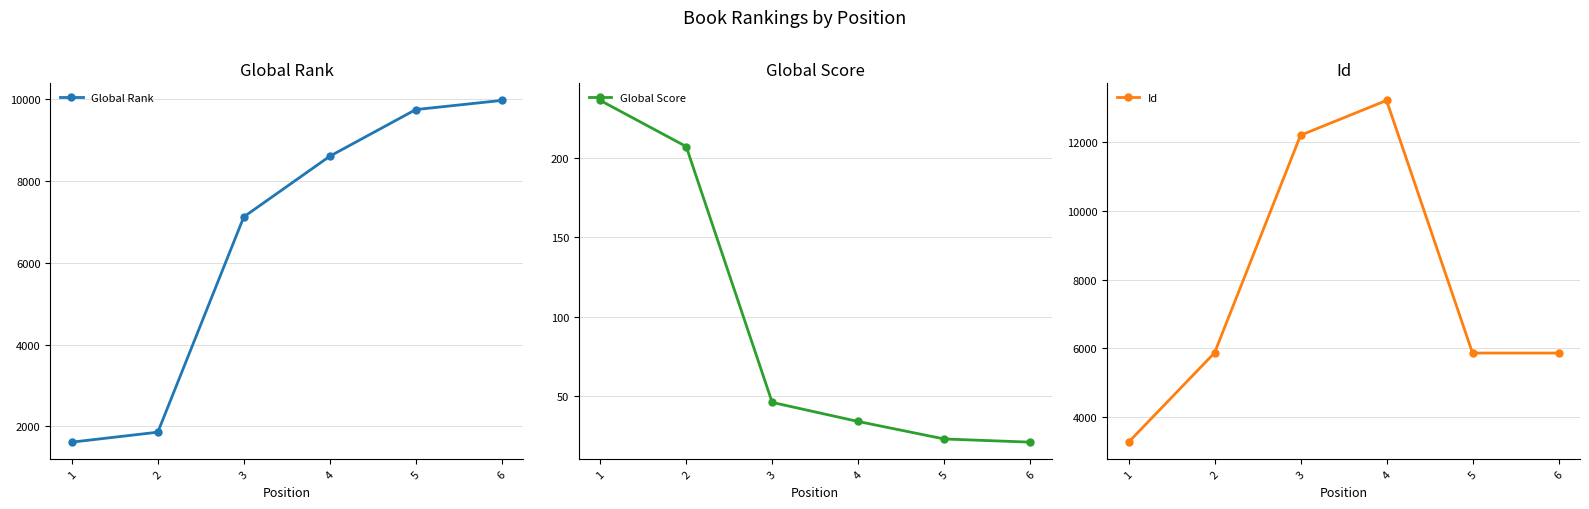

Reading left to right, what are all the values shown in this chart?

Global Rank: 1=1612	2=1856	3=7122	4=8605	5=9746	6=9970
Global Score: 1=236	2=207	3=46	4=34	5=23	6=21
Id: 1=3266	2=5867	3=12200	4=13214	5=5860	6=5859